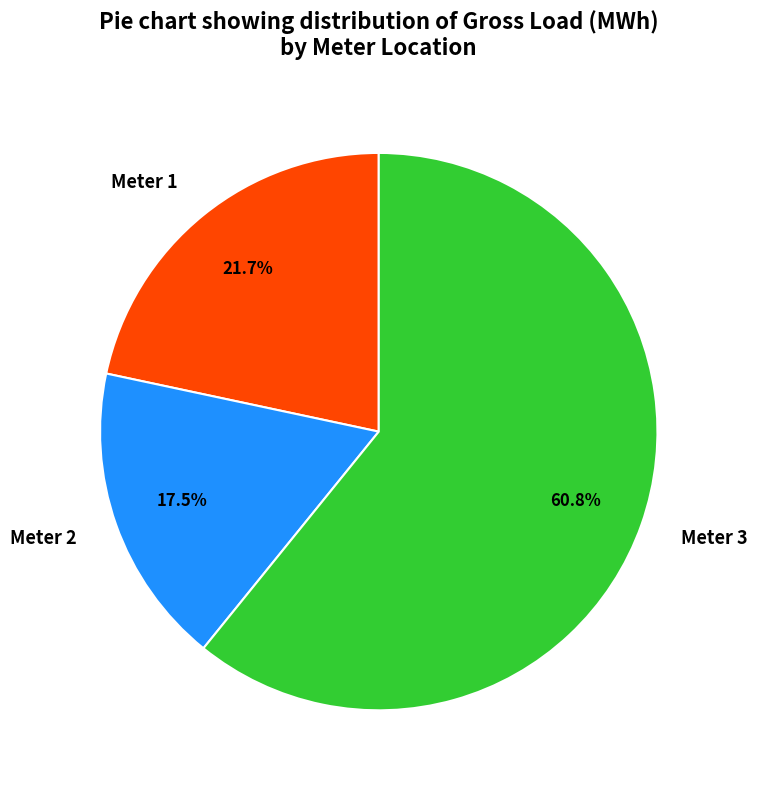

To the nearest percent, what is the average slice percentage?

33%